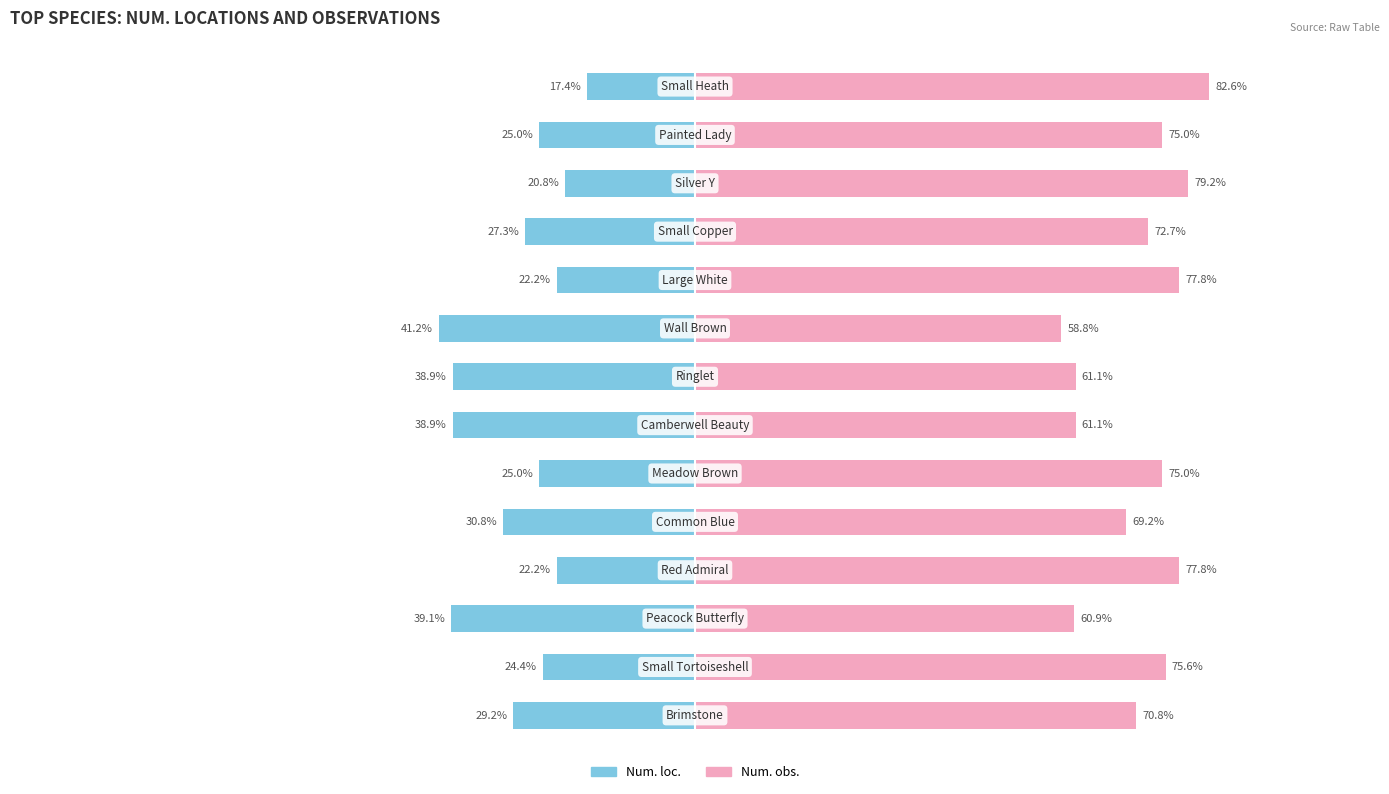

List the labels in order of Num. obs. value, largest first.

13, 11, 3, 9, 1, 5, 12, 10, 0, 4, 6, 7, 2, 8